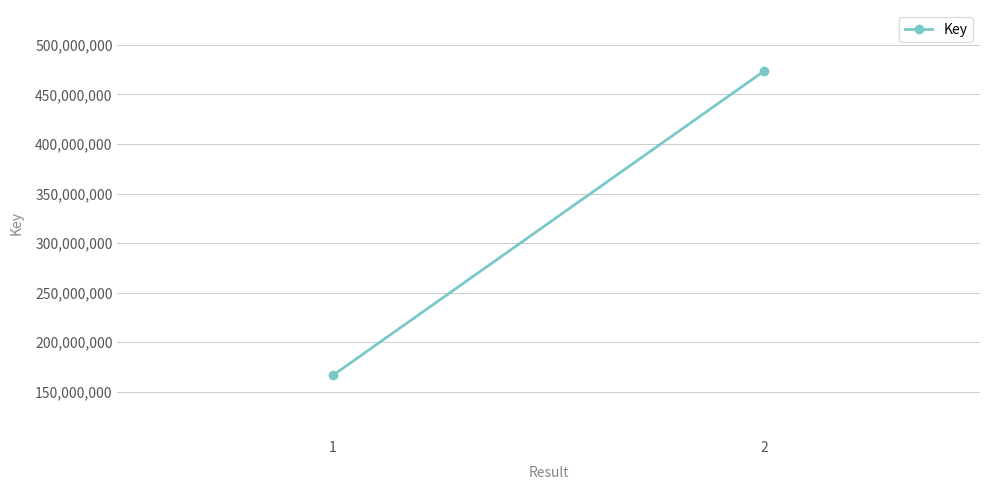

How many data points are less than 473791825?

1